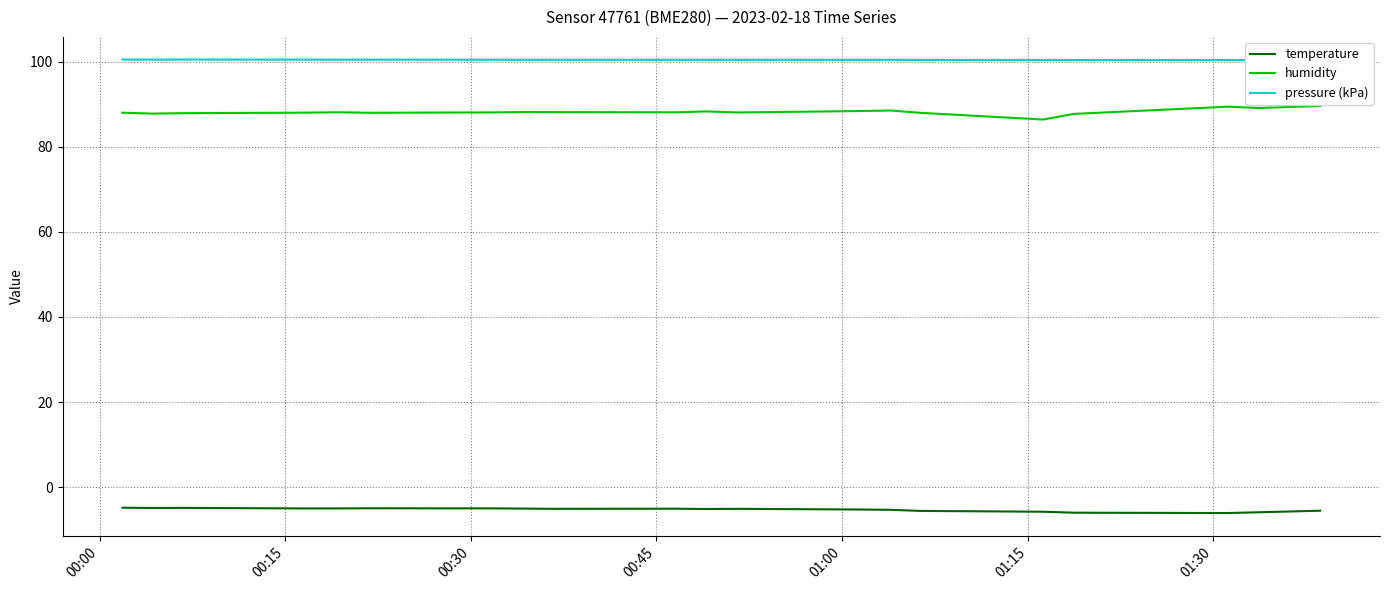

Which series has the widest spread of values?

humidity